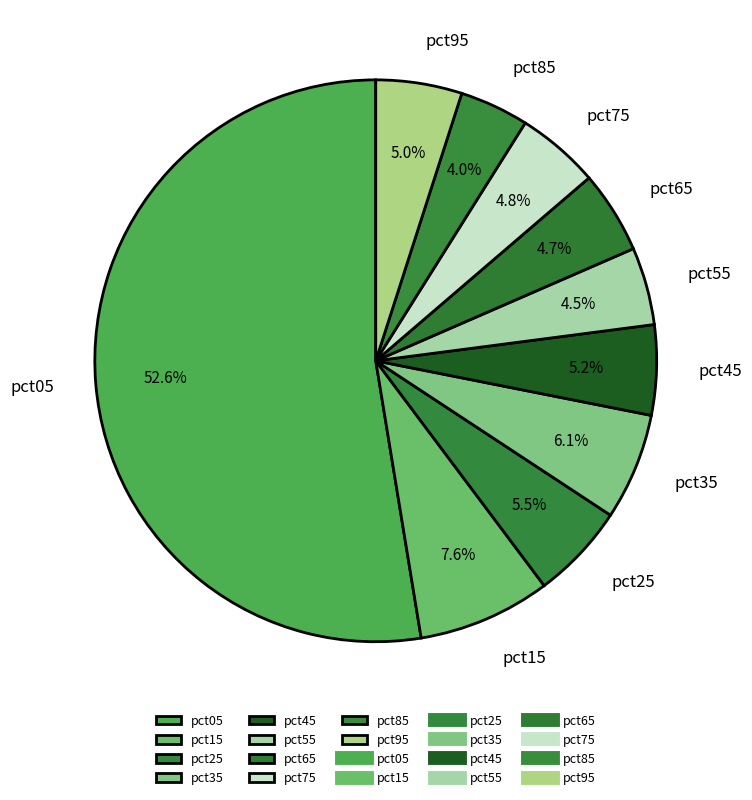

Is there a majority slice in this chart?

Yes